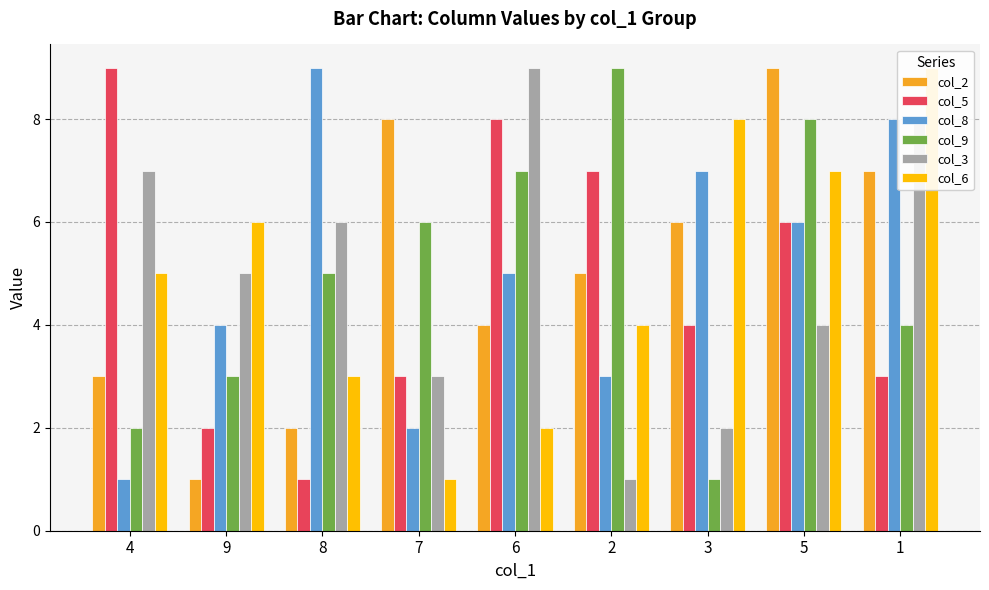

Which series changed the most between 7 and 6?

col_3